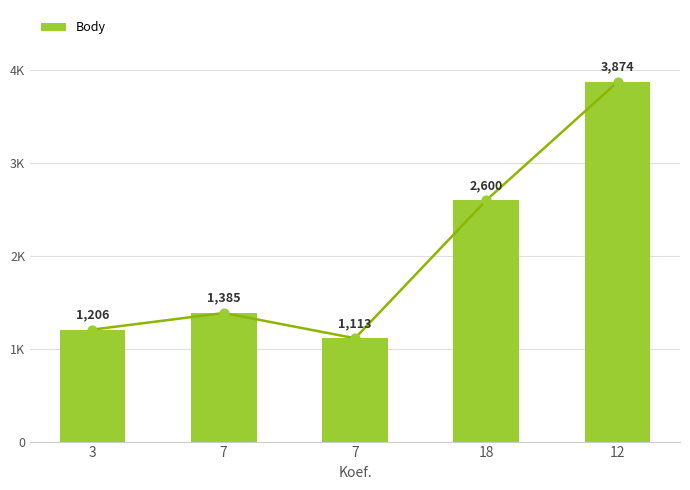

Between 7 and 3, which is larger?

7